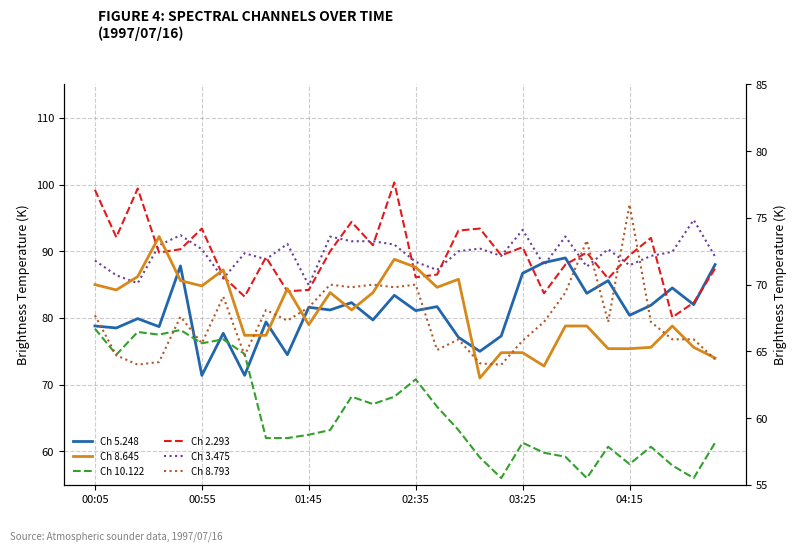

What is the minimum value for Ch 5.248?

71.4